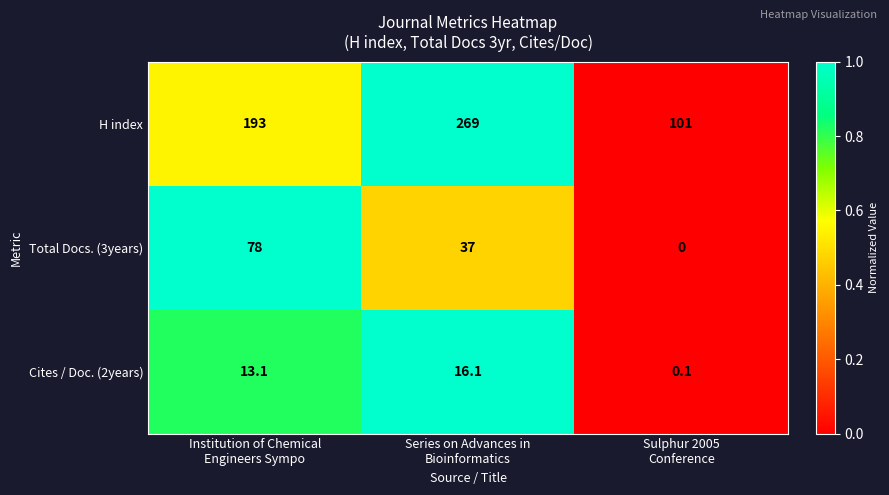

What is the average value of the Total Docs. (3years) series?

38.3